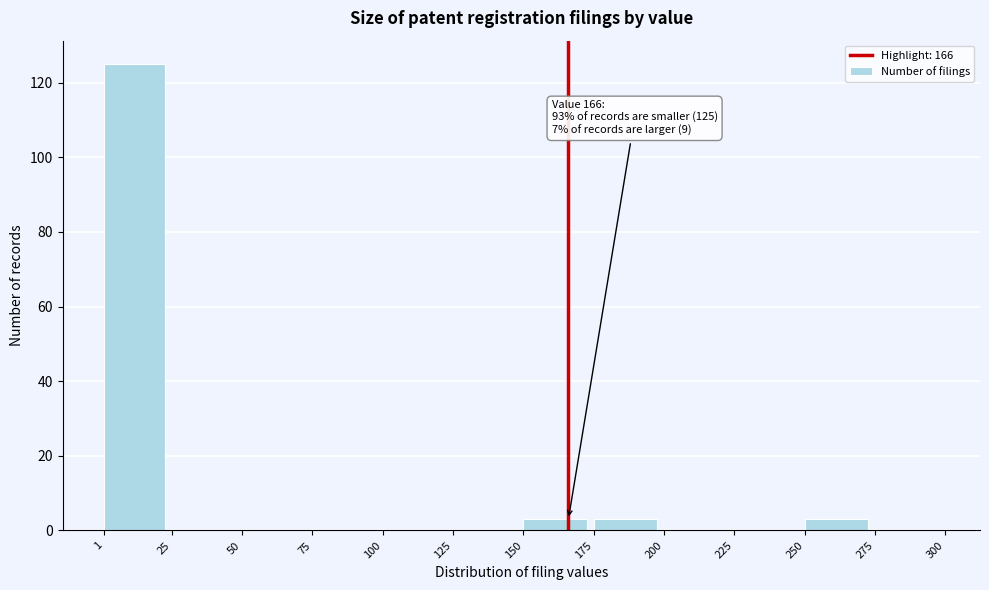

Which range on the x-axis has the tallest bar?

1 to 25